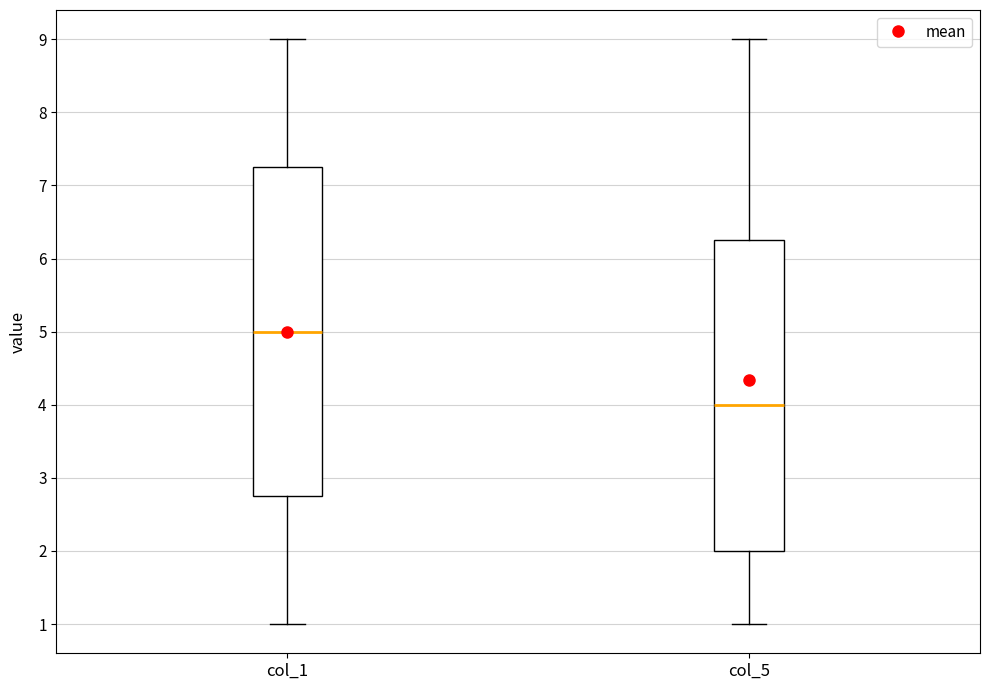

Reading left to right, transcribe this box plot: for each box, give where its median line is, the range the box spans, and where its two whiskers end, as read against the y-axis. The values are not printed on the chart, so give them approximately, as read against the axis.

col_1: median 5.0, box 2.8 to 7.3, whiskers 1.0 to 9.0
col_5: median 4.0, box 2.0 to 6.3, whiskers 1.0 to 9.0